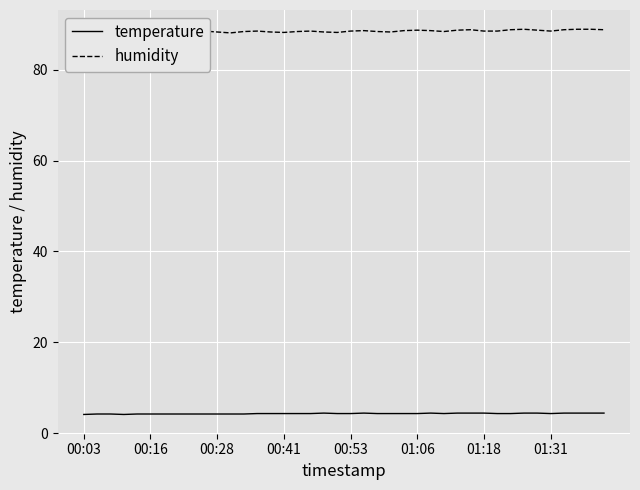

True or false: humidity has more than 0 interior local peaks.

True